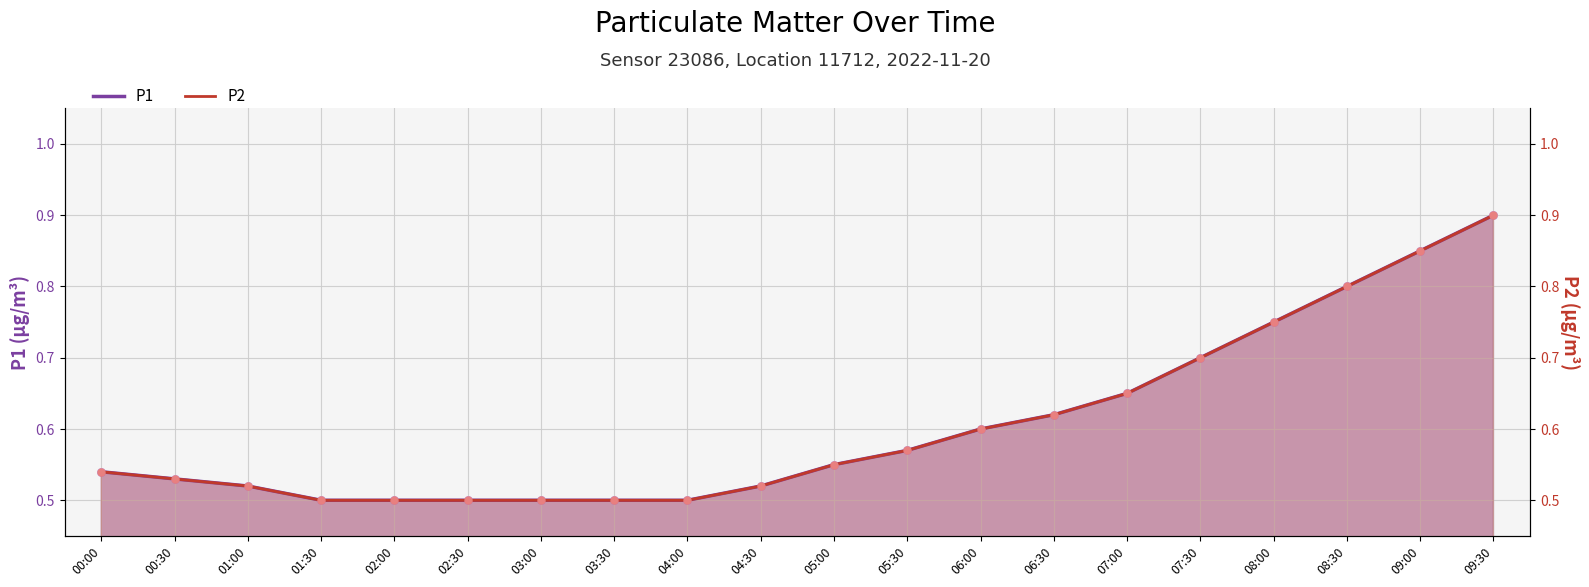

Which series reaches the maximum Y coordinate?

P1 (line)